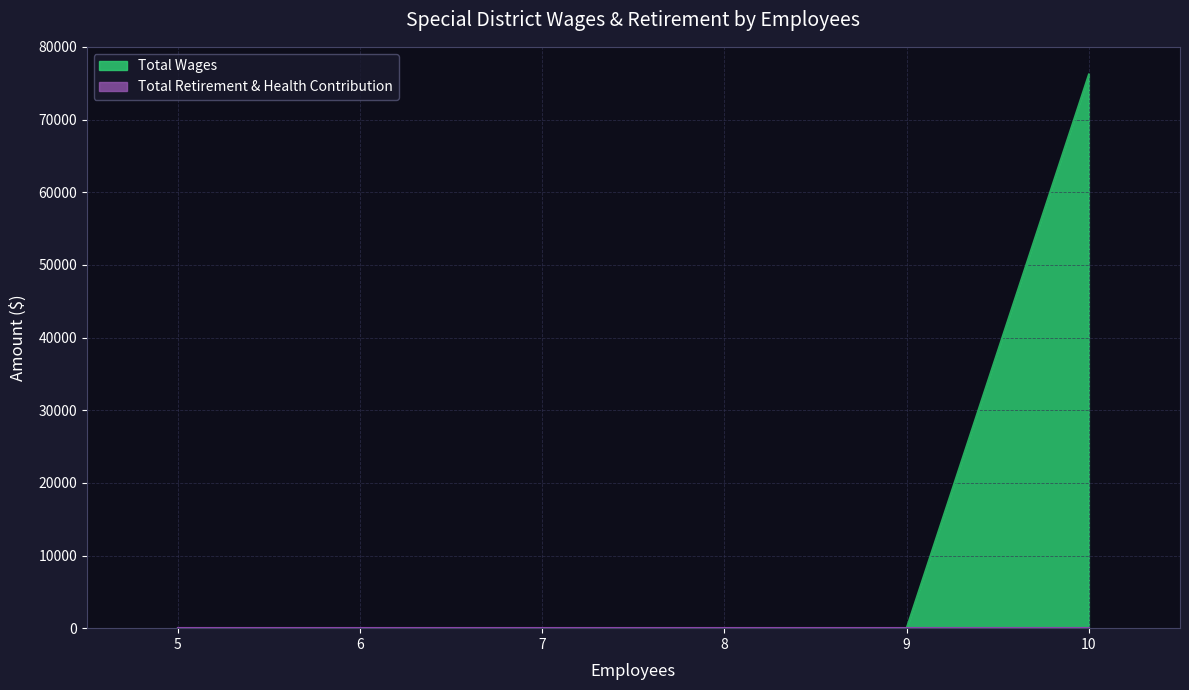

Which series has the largest total across all categories?

Total Wages